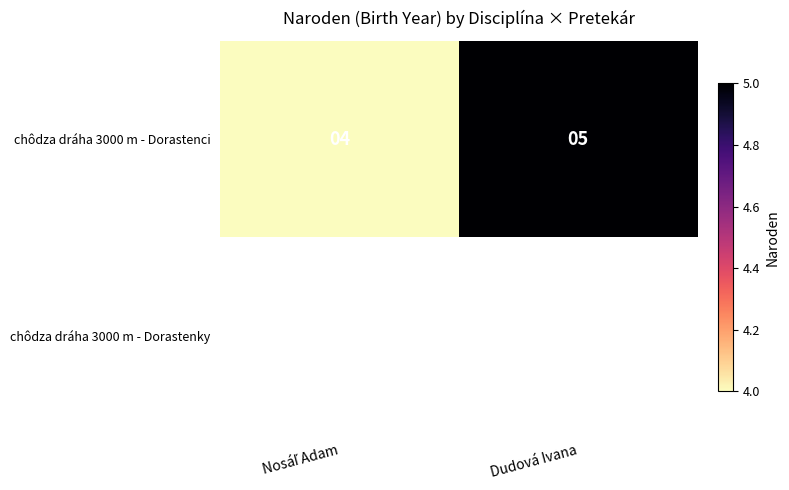

What is the sum of all chôdza dráha 3000 m - Dorastenci values?

9